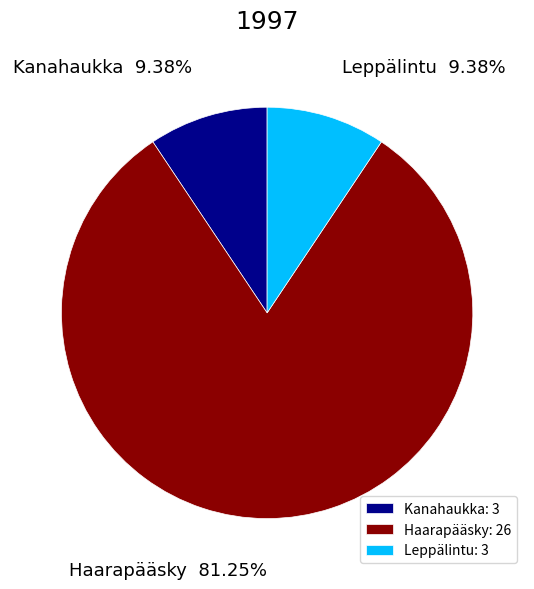

Does any single category account for the majority?

Yes